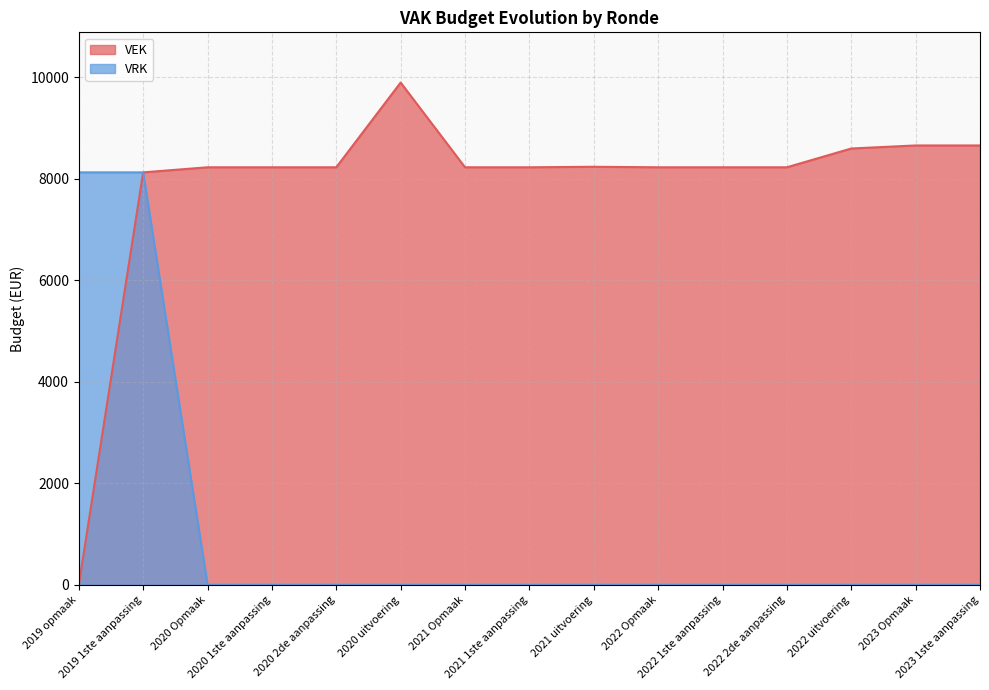

Read the VEK value at 2019 1ste aanpassing.

8125